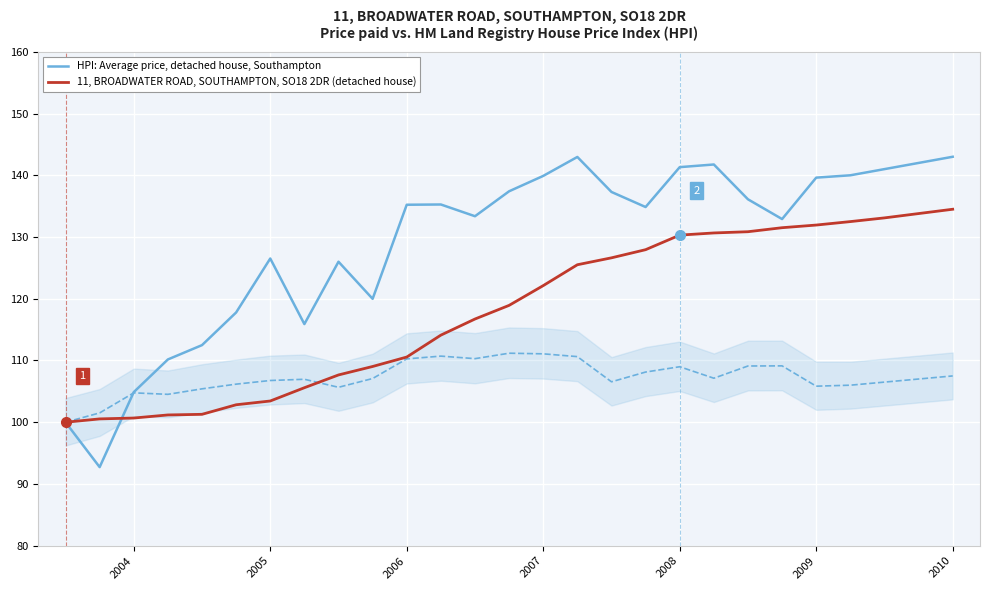

How many lines are shown in the chart?

2